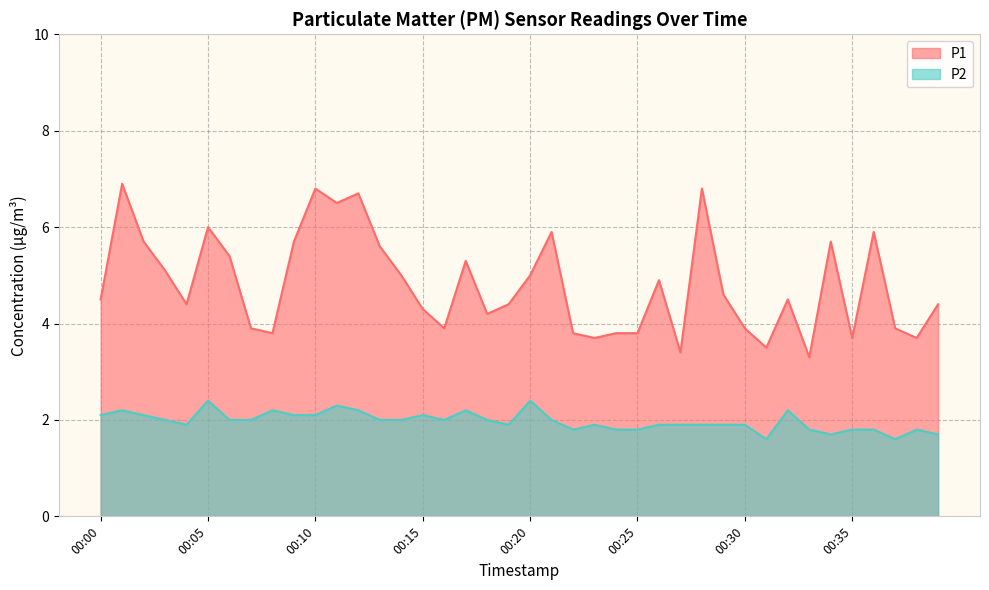

What are all the series names shown in the legend?

P1, P2